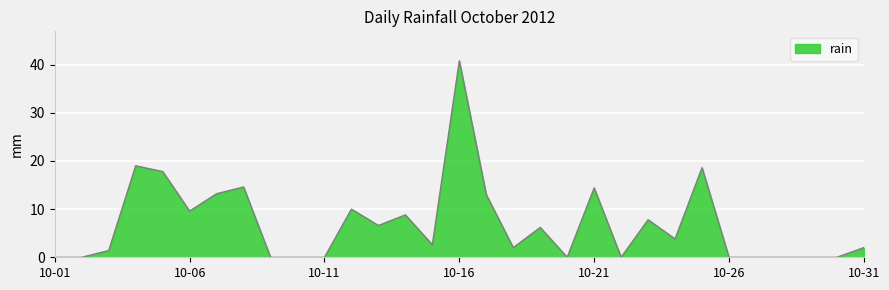

What is the maximum value shown in the chart?

40.8